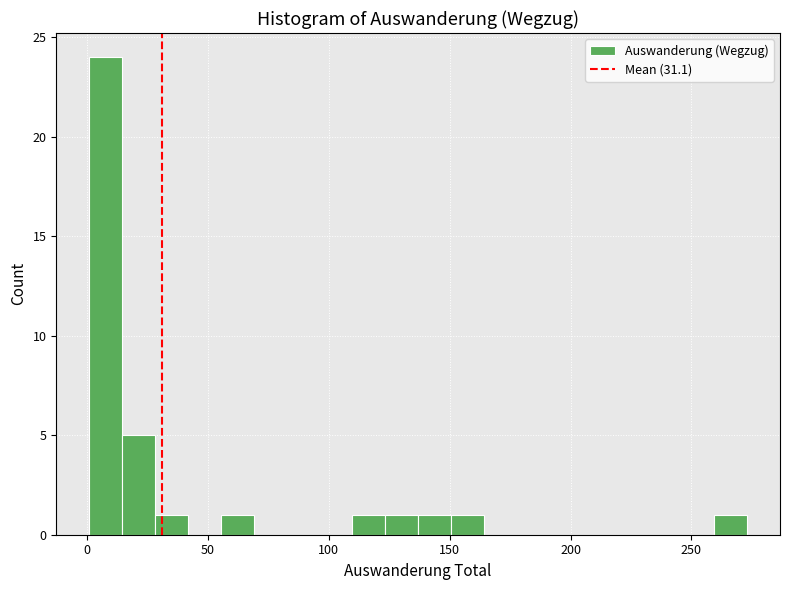

Around what value on the x-axis is the tallest bar? Give the approximate position of its centre, as read against the axis.

10